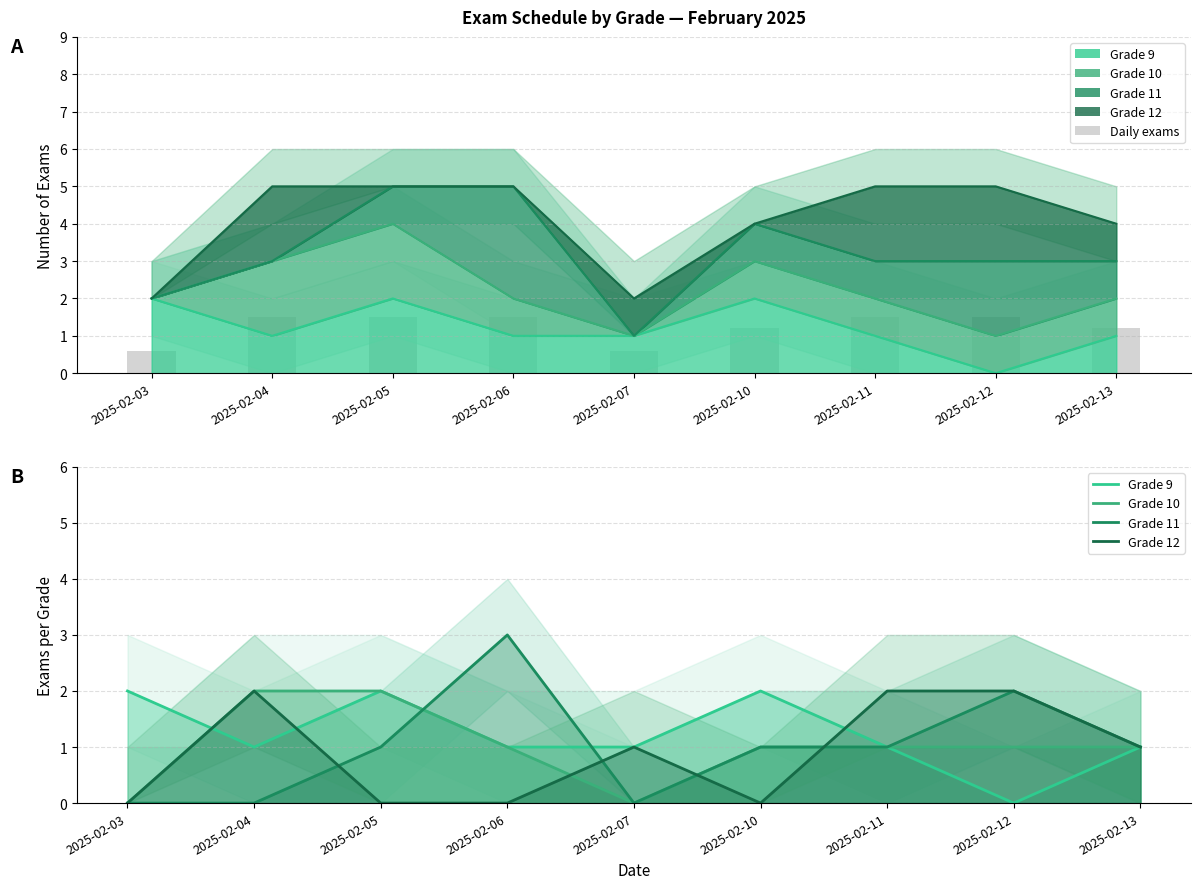

Which category has the highest value across all series?

2025-02-06